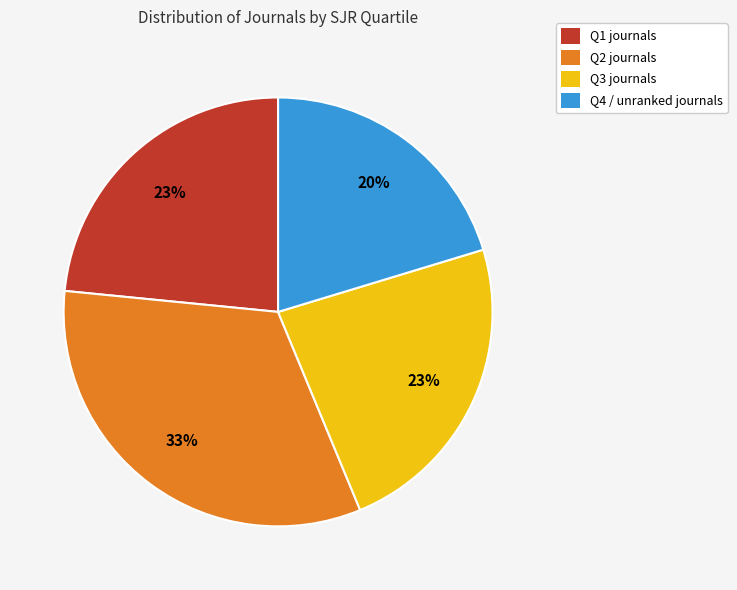

Approximately how many times larger is the value at Q2 compared to Q1?

1.4